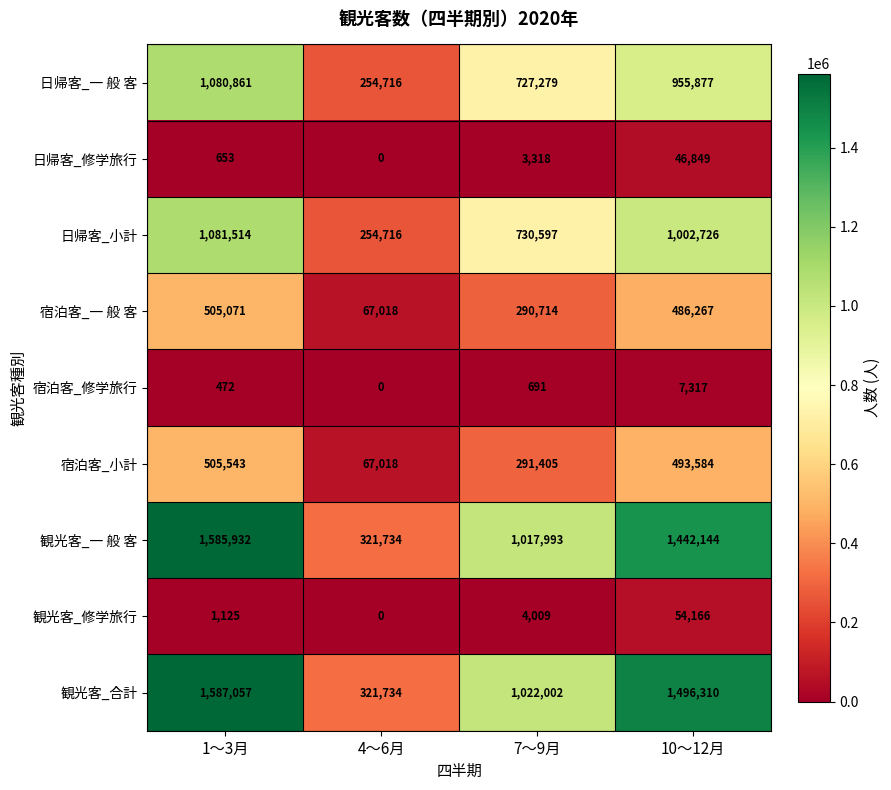

What is the difference between the 宿泊客_修学旅行 values at 1～3月 and 4～6月?

472